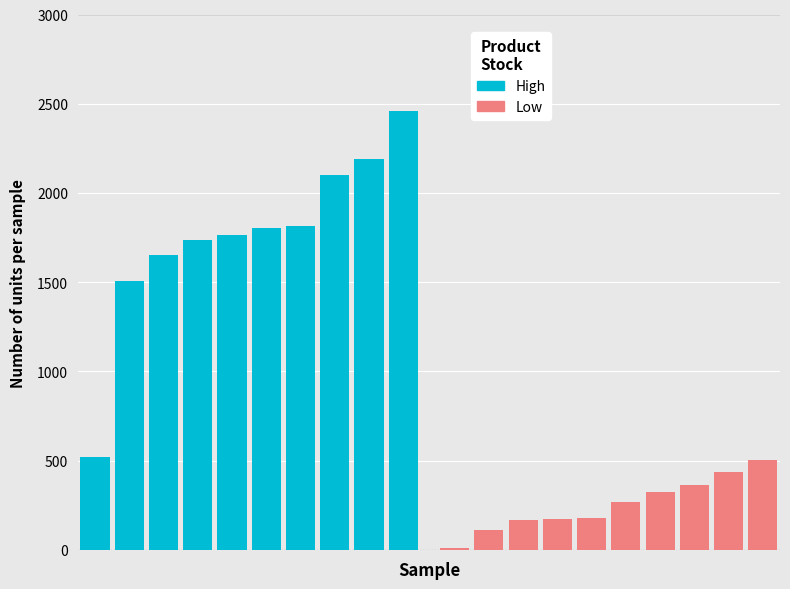

What is the difference between the second highest and minimum values in the Low series?

423